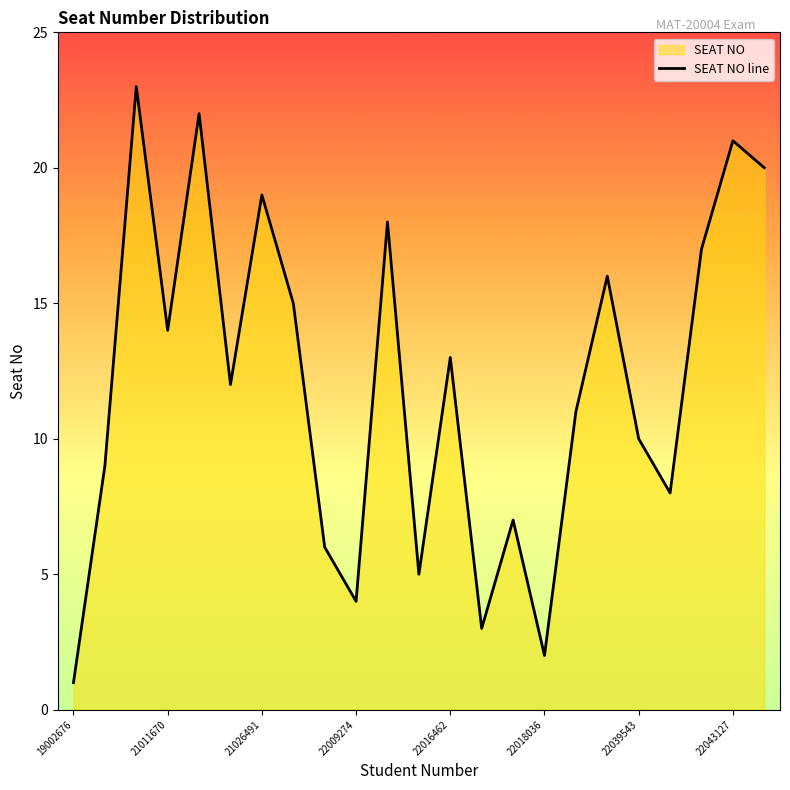

How many interior local peaks (higher than both neighbors) does the data have?

8